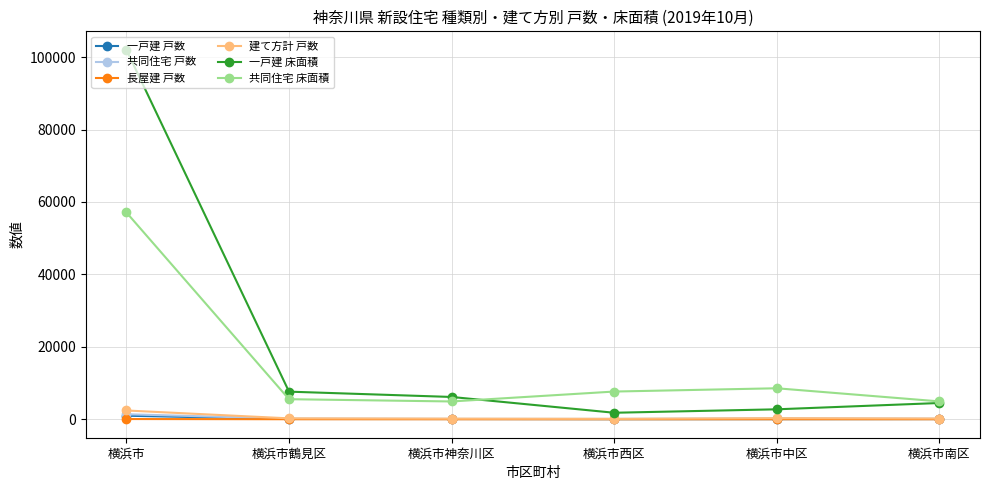

Between 横浜市 and 横浜市中区, which series saw the biggest shift?

一戸建 床面積